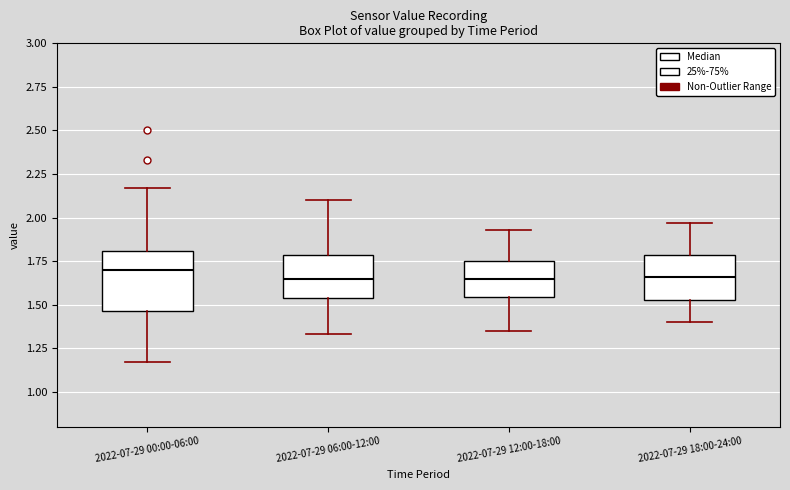

Comparing the boxes themselves (not the whiskers), which one is the tallest?

2022-07-29 00:00-06:00